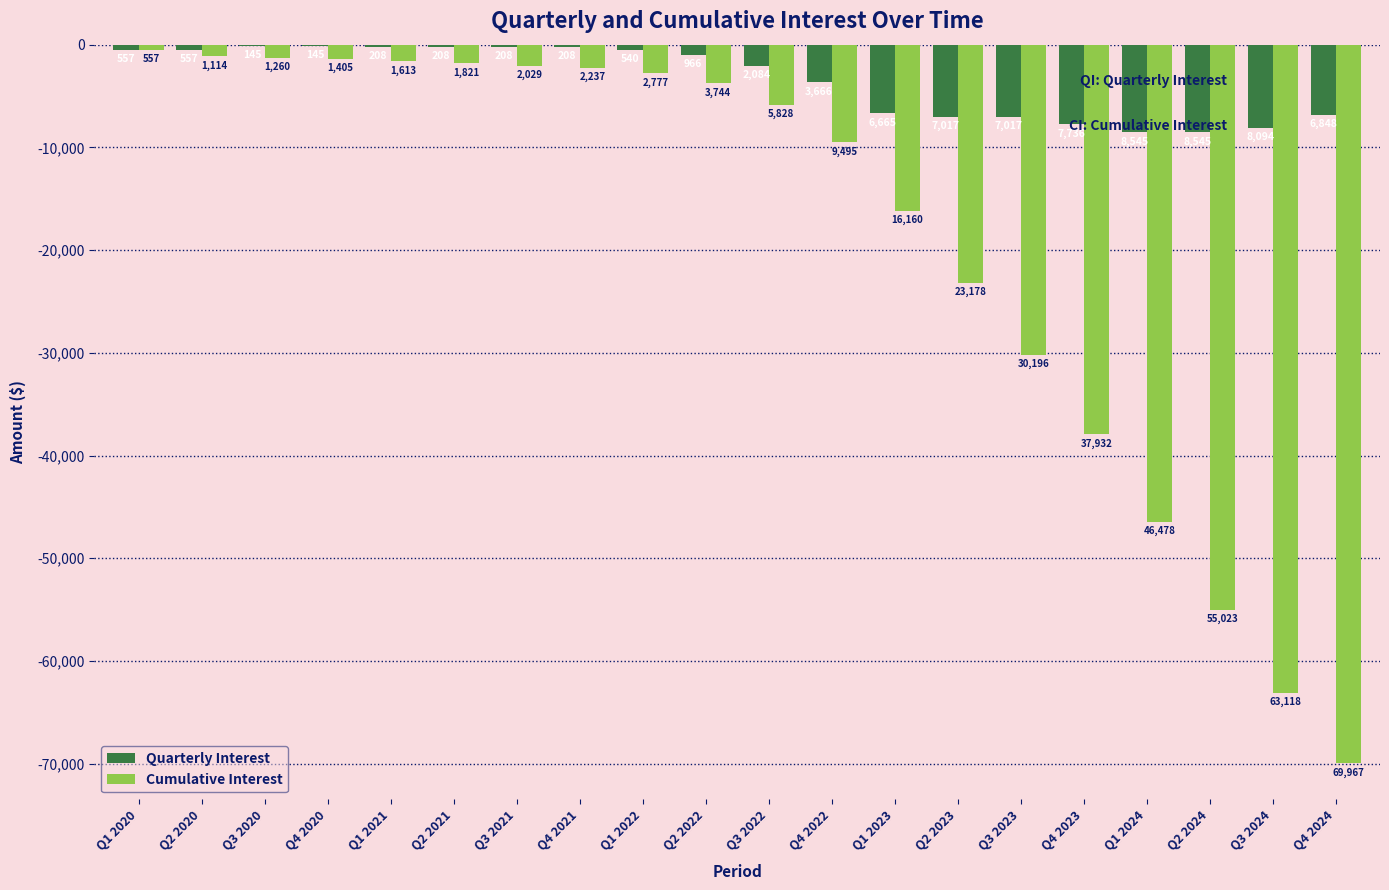

What is the difference between the maximum and minimum values in the Quarterly Interest series?

8399.9